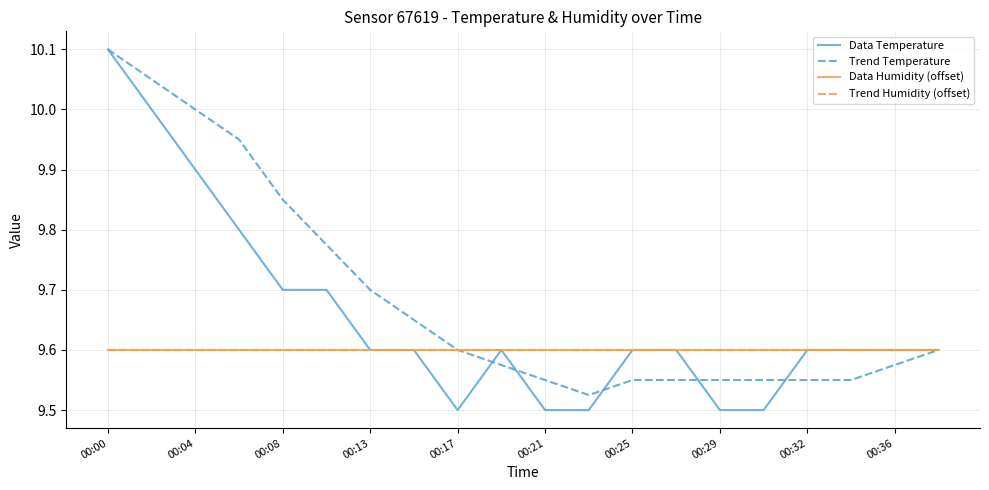

Which category has the highest value in the Data Humidity (offset) series?

00:00